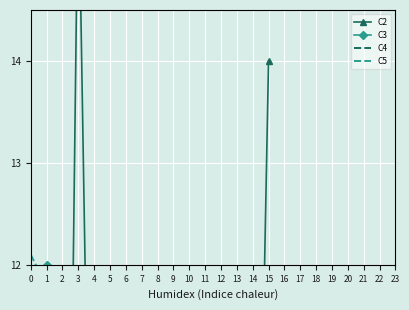

What is the average value of the C4 series?

6.6